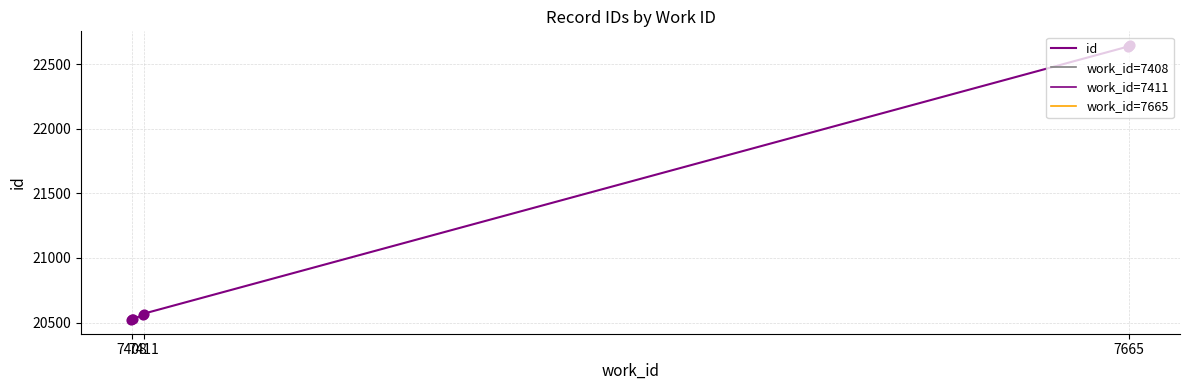

What is the change in value from 7411 to 7665?

+2071